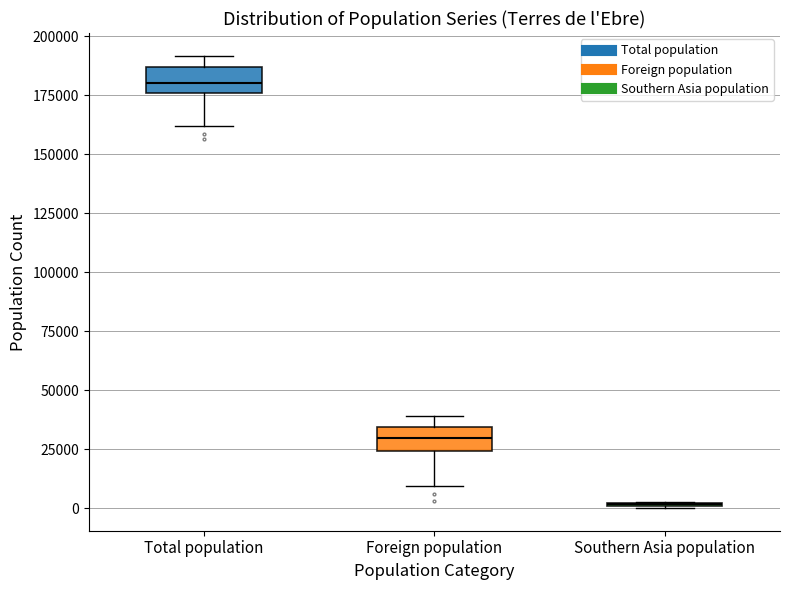

Reading left to right, read every box against the y-axis: the position of its median line, the range the box covers, and the ends of its whiskers. The values are not printed on the chart, so give them approximately, as read against the axis.

Total population: median 180000, box 175000 to 185000, whiskers 160000 to 190000
Foreign population: median 30000, box 25000 to 35000, whiskers 10000 to 40000
Southern Asia population: box collapsed to a line at 0, whiskers 0 to 5000